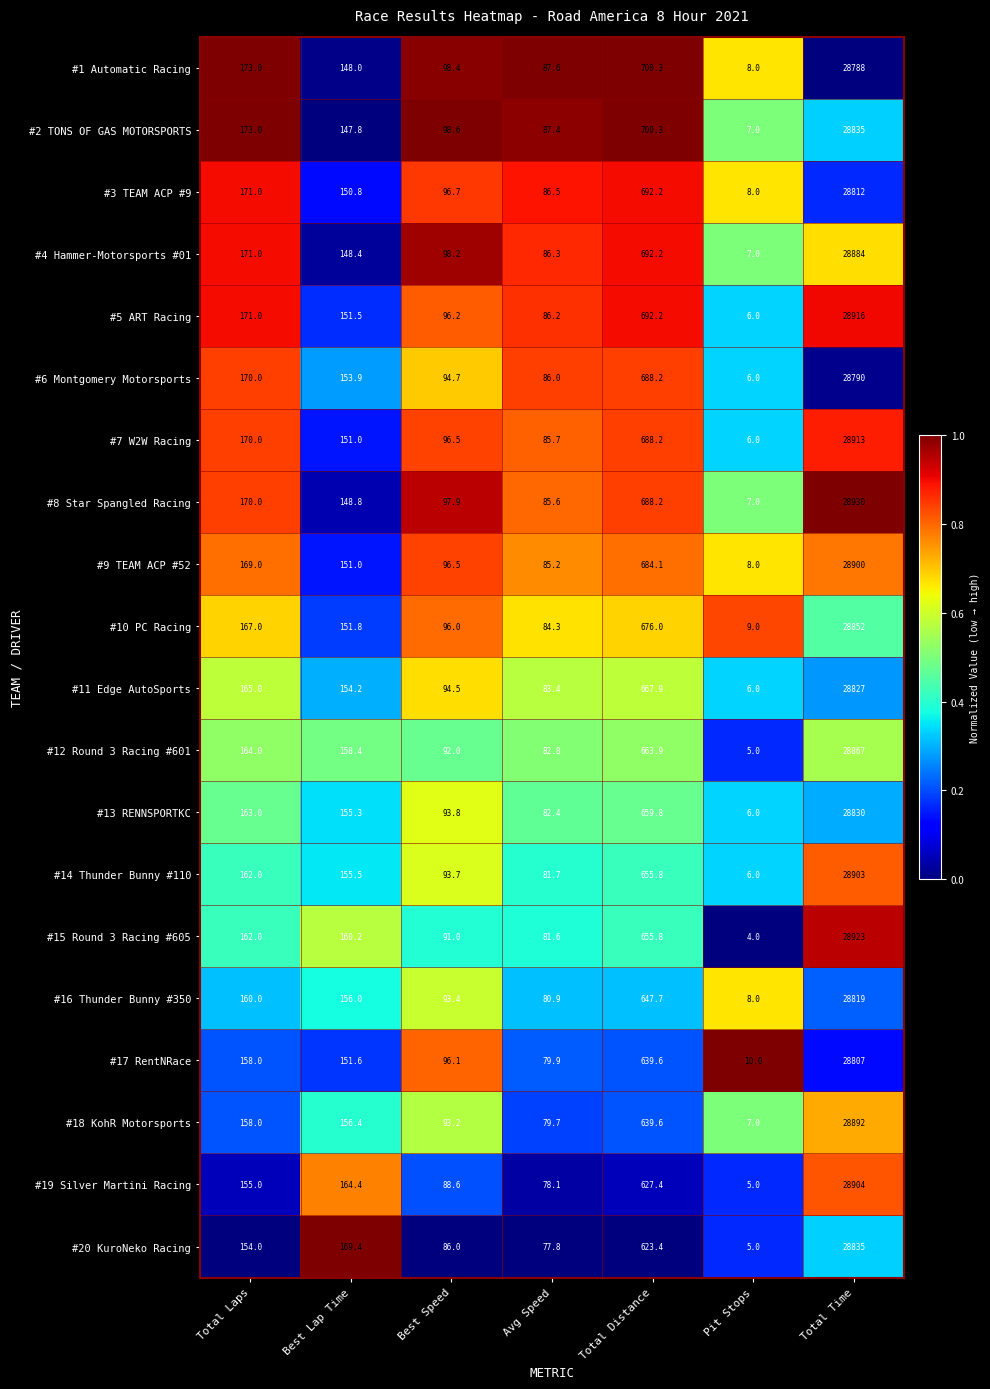

At which category is the sum across all series the highest?

Total Time